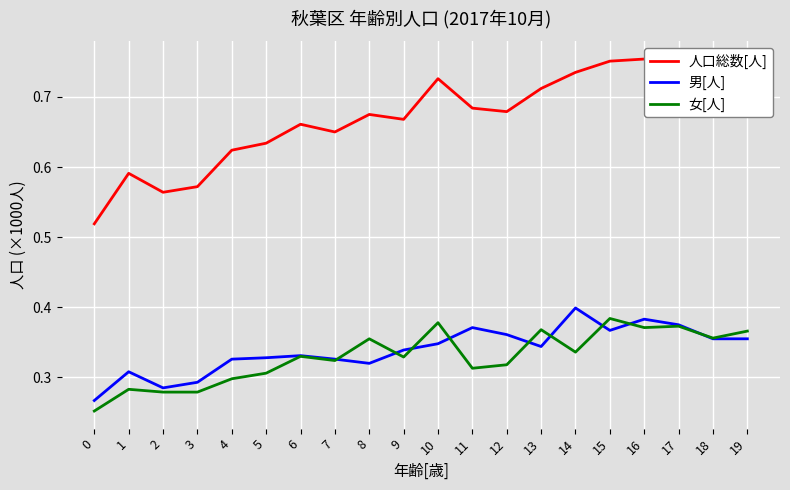

In 人口総数[人], how many points are higher than both neighbors (excluding endpoints)?

5